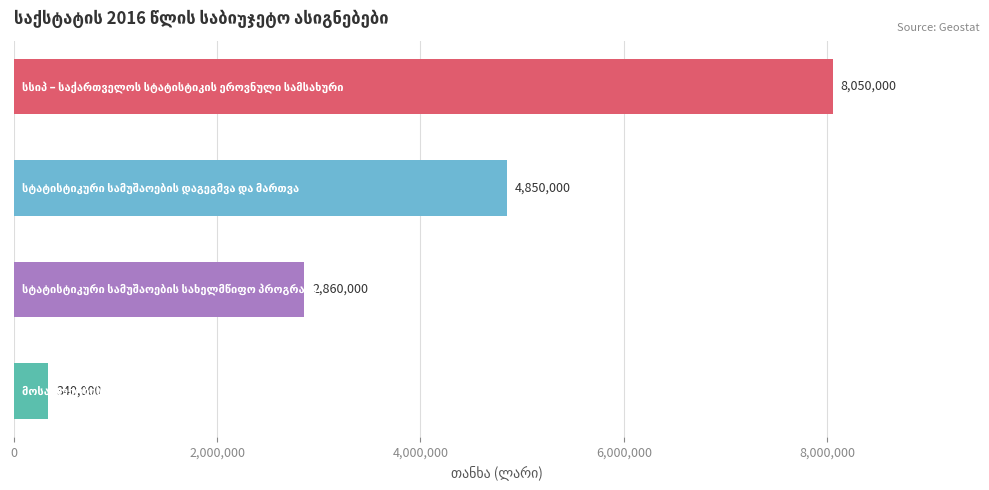

What is the minimum value shown in the chart?

340000